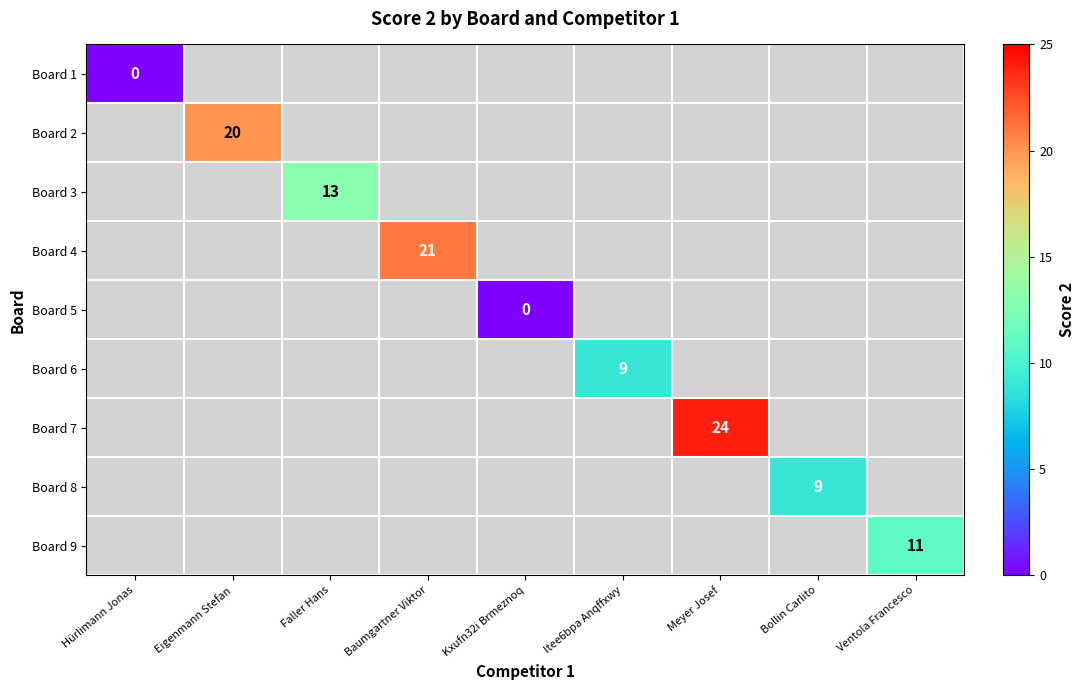

Which has a higher value, Hürlimann Jonas or Baumgartner Viktor?

Baumgartner Viktor